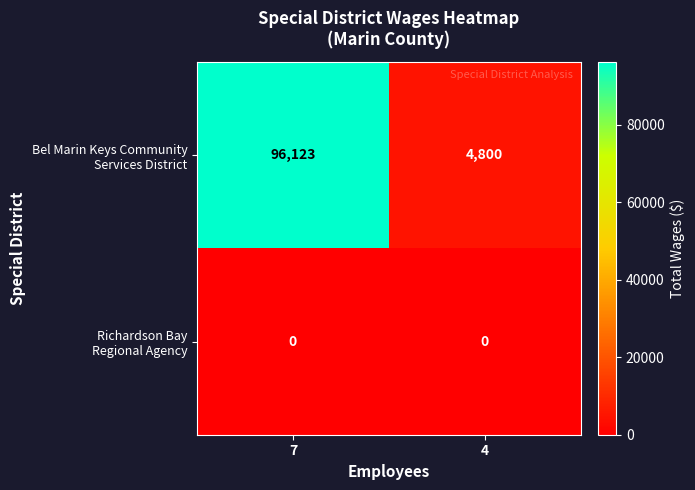

At which category is the sum across all series the highest?

7